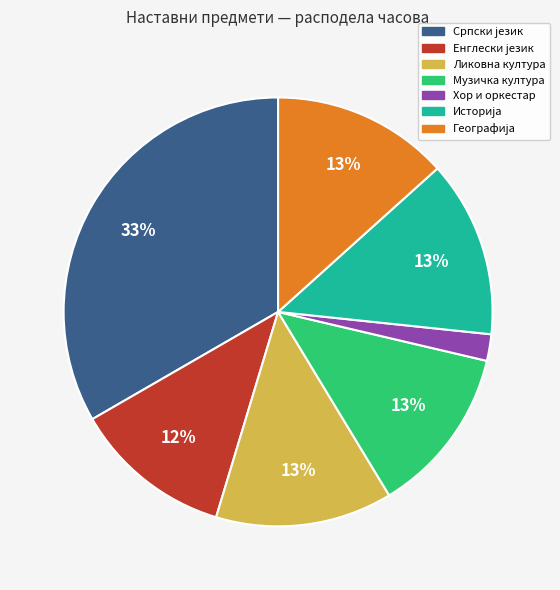

The Ликовна култура slice represents 13% of the pie. True or false?

True